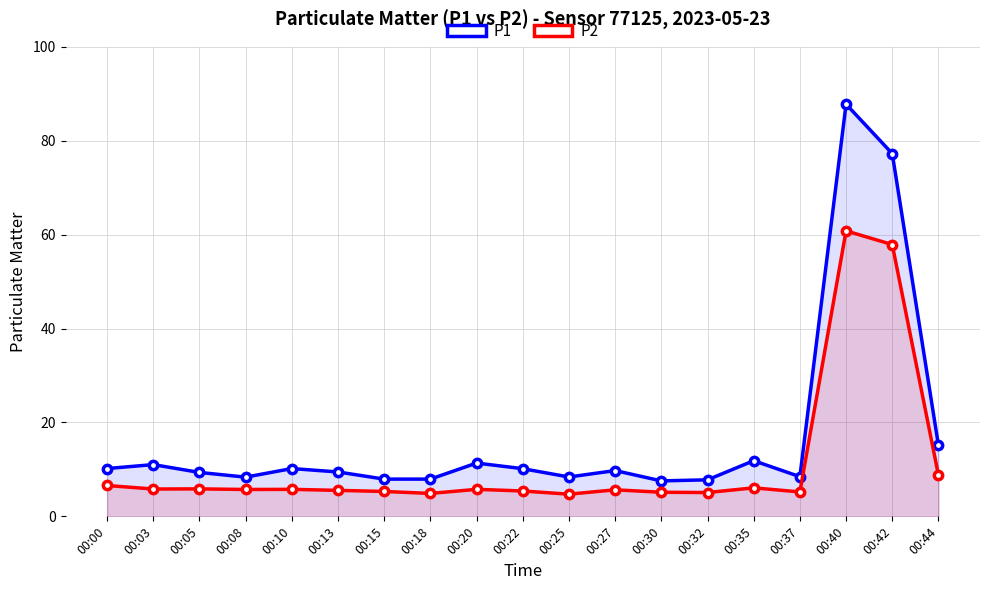

At which category is the sum across all series the highest?

00:40